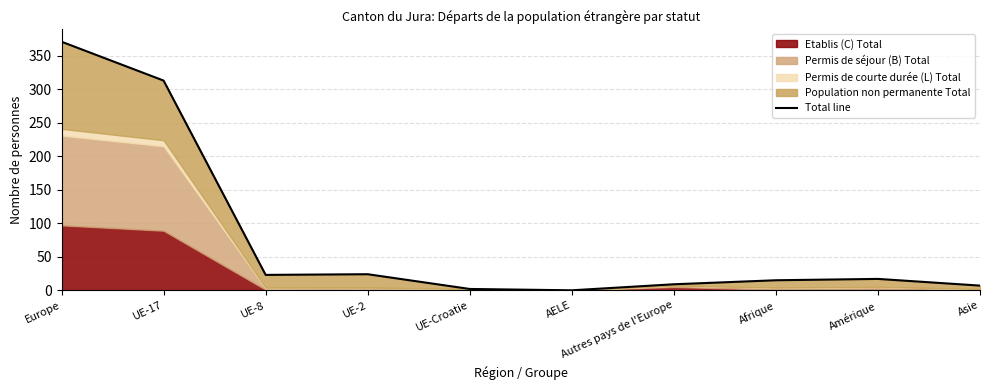

Reading left to right, list all the values displayed in this chart.

371	313	23	24	2	0	9	15	17	7